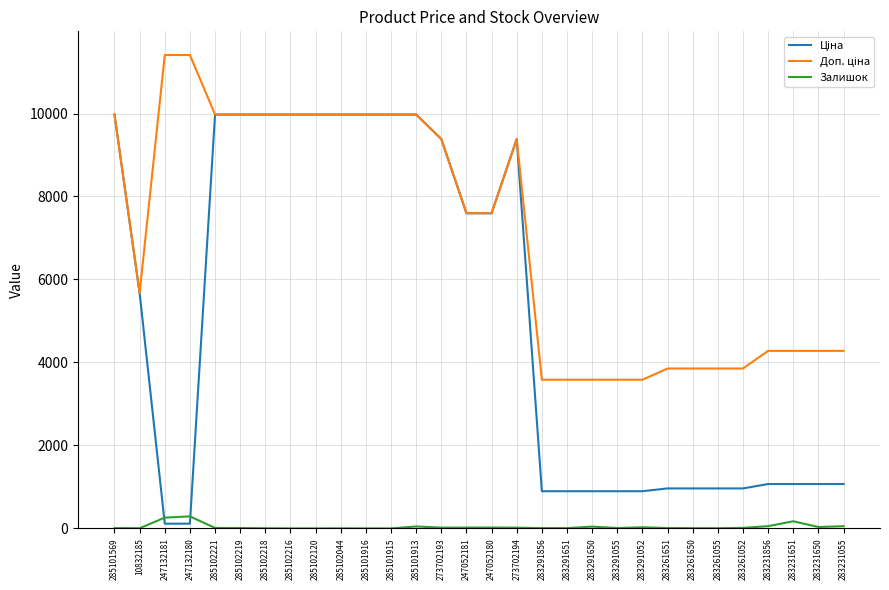

The Залишок series shows 43.0 at 283291650. True or false?

True